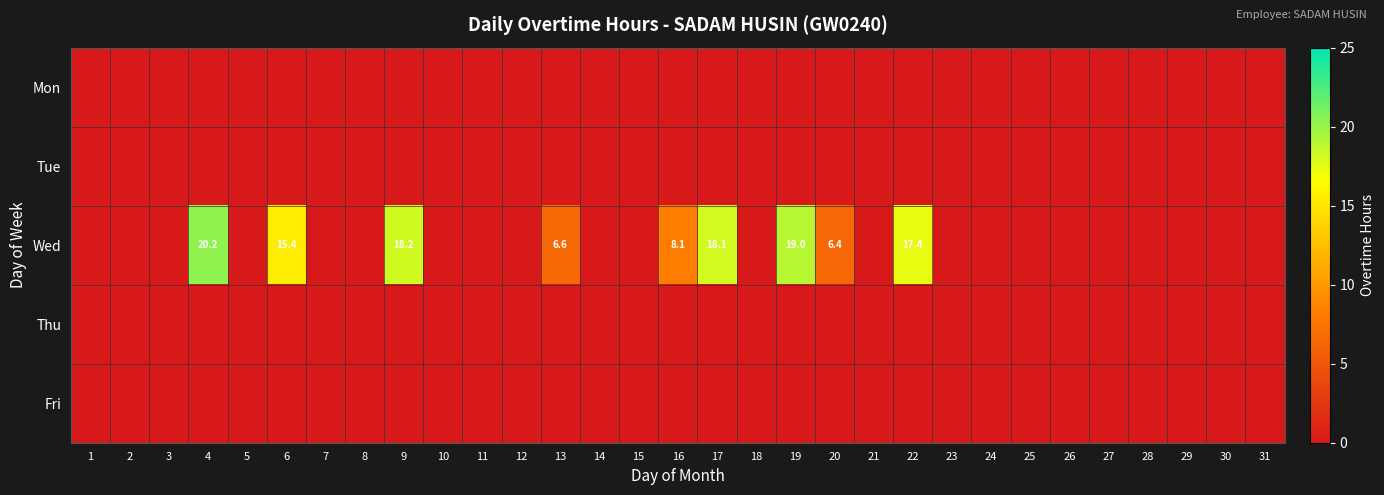

Is it true that Wed equals 18.2 at 9?

True